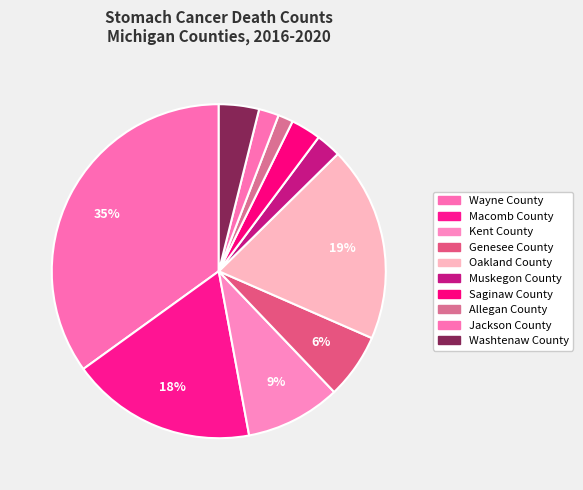

Which slice is the largest?

Wayne County